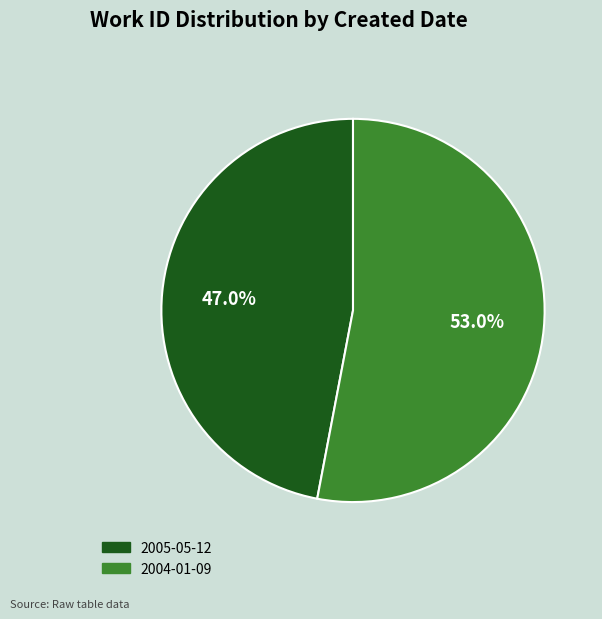

True or false: 2005-05-12 accounts for 54% of the total.

False